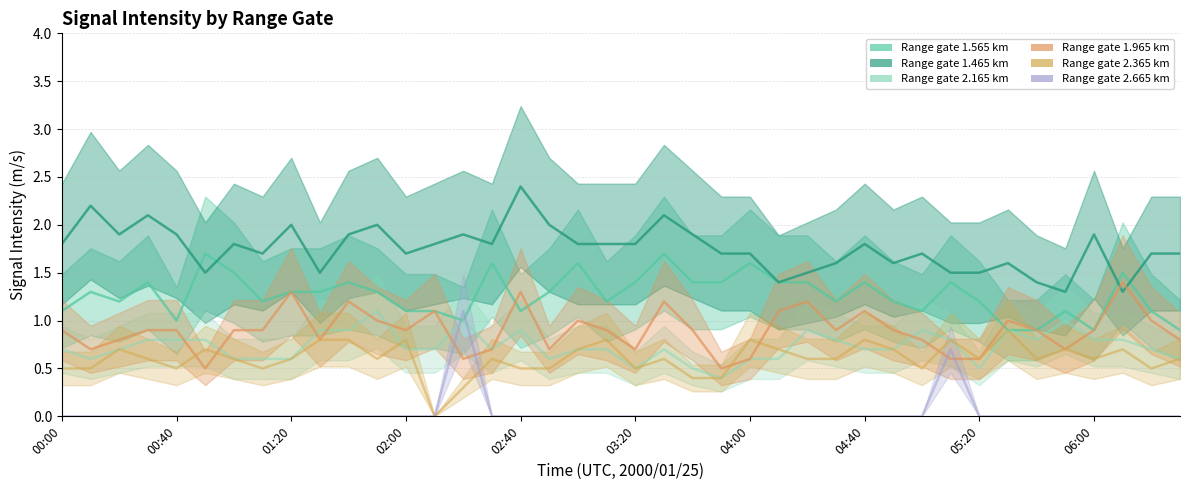

At which label does 1.565 first exceed 1?

00:00